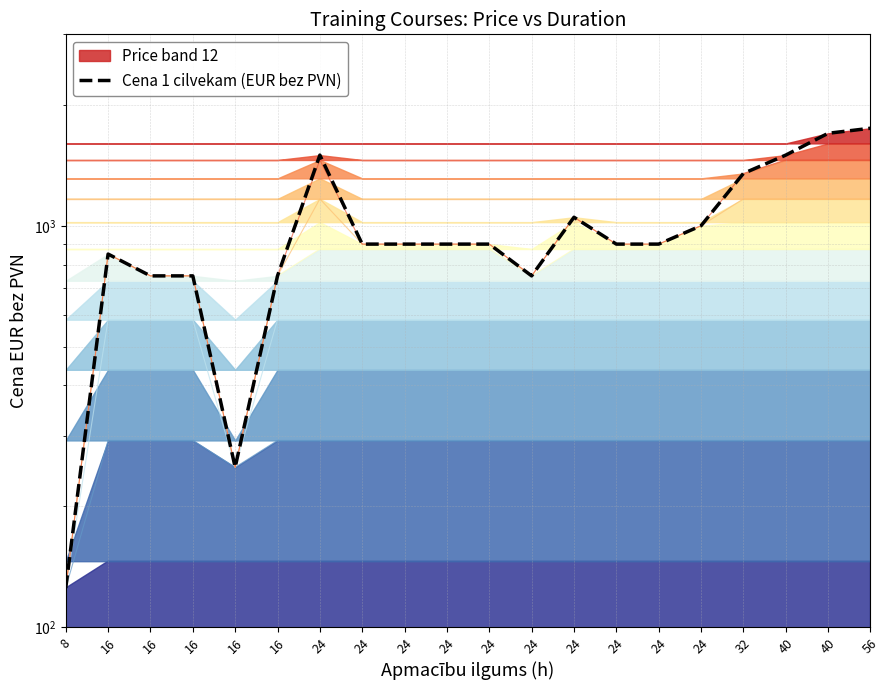

Where is the data nearest to the value 937?

24